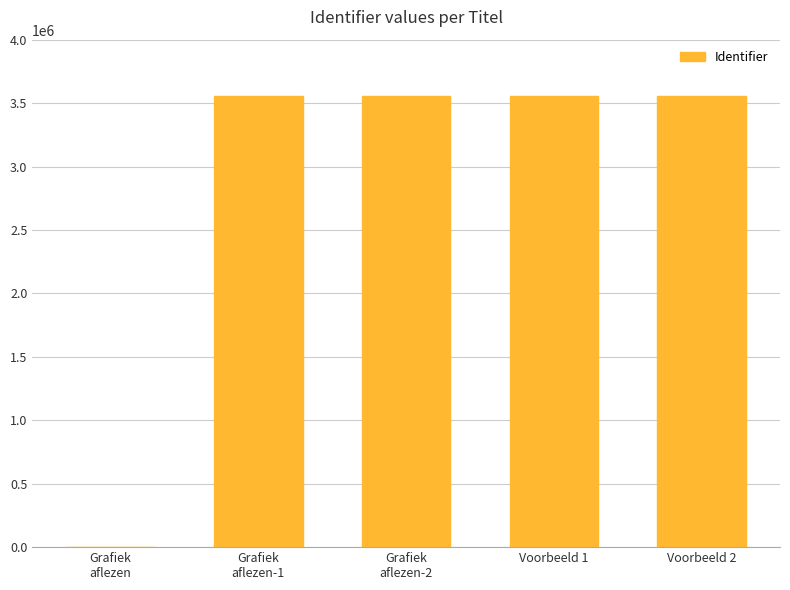

What is the sum of all values?

14236028